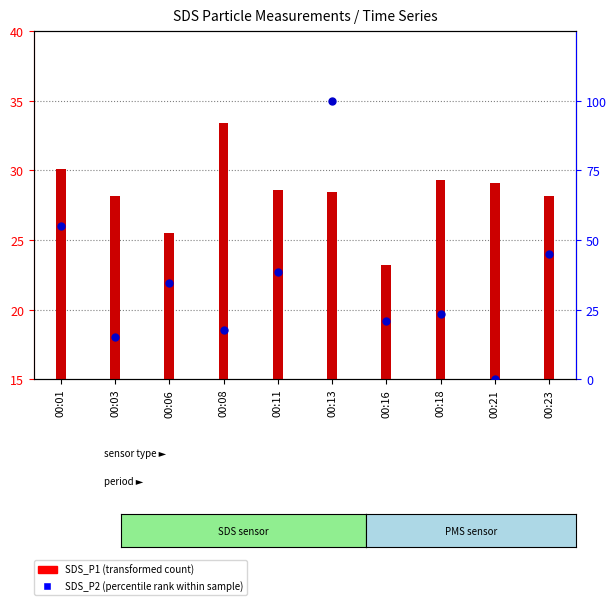

At how many categories does at least one series exceed 79?

1